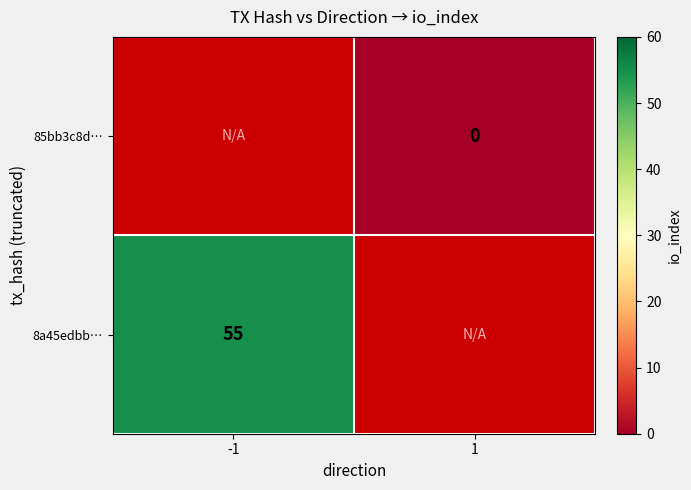

Which label corresponds to the largest value in the chart?

-1